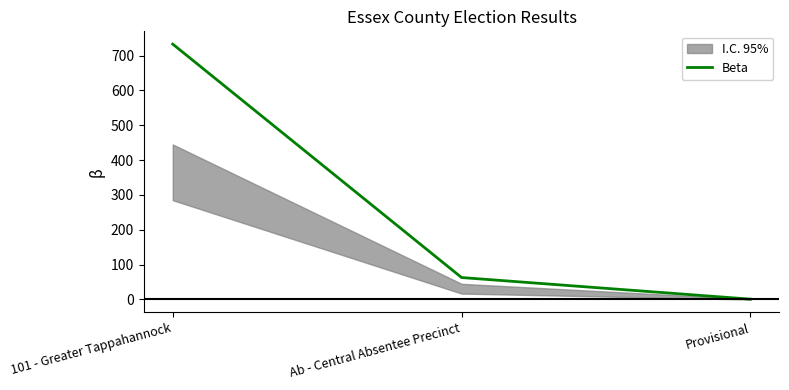

Reading left to right, what are all the values shown in this chart?

733	63	1